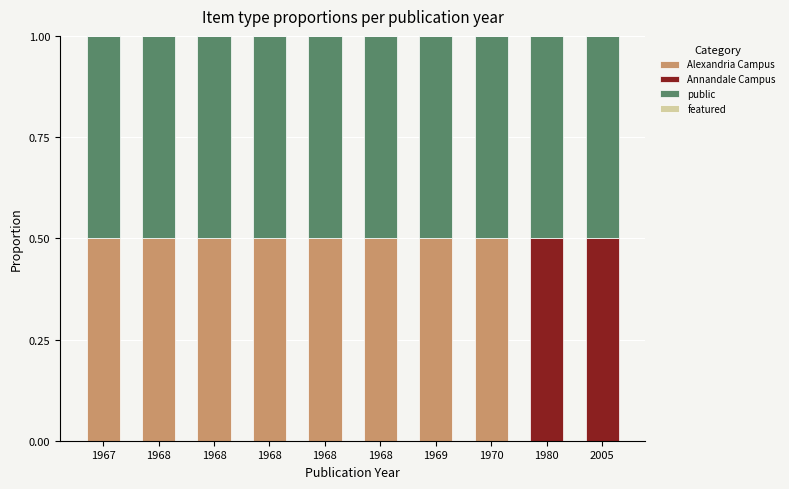

Count the number of data series in this chart.

3